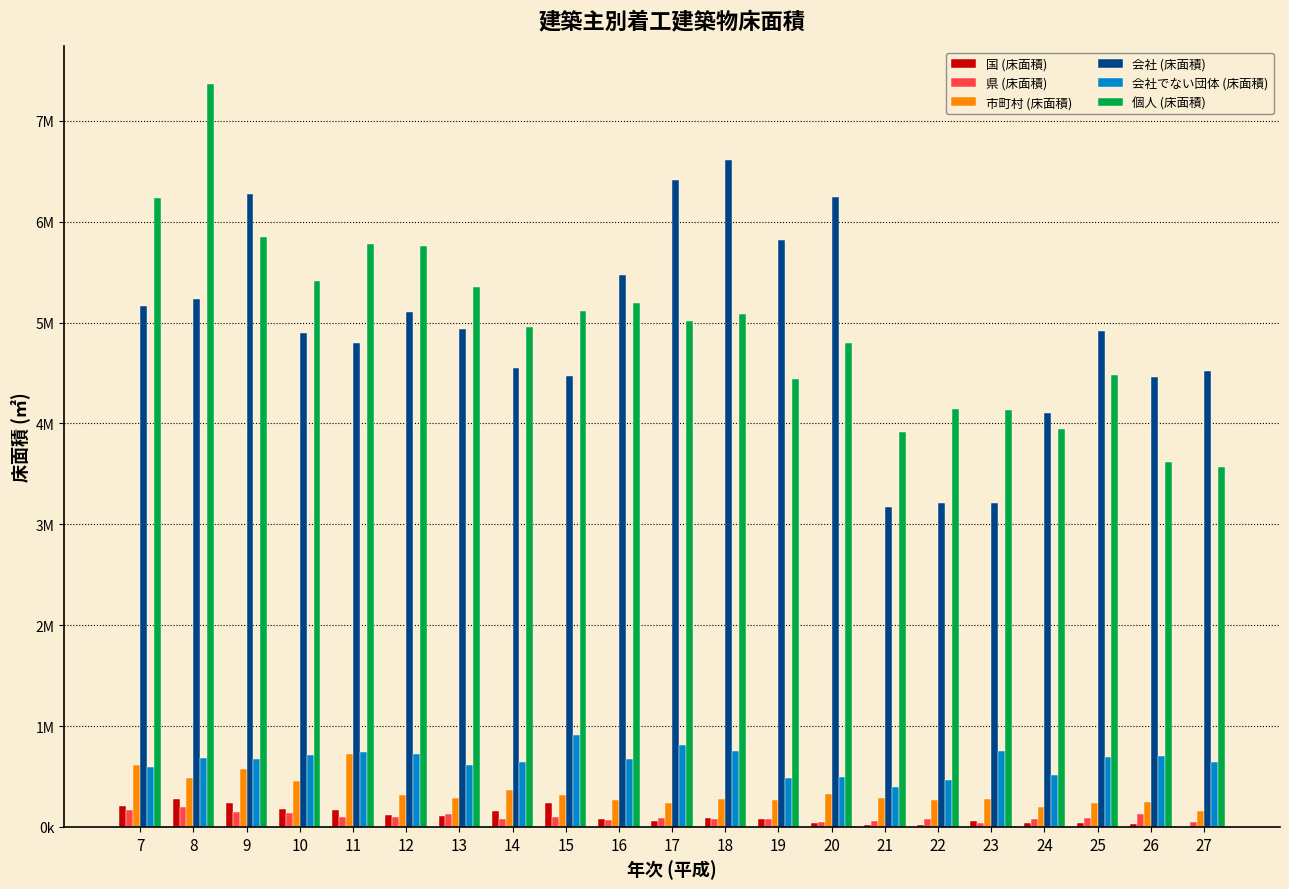

What are all the series names shown in the legend?

国 (床面積), 県 (床面積), 市町村 (床面積), 会社 (床面積), 会社でない団体 (床面積), 個人 (床面積)